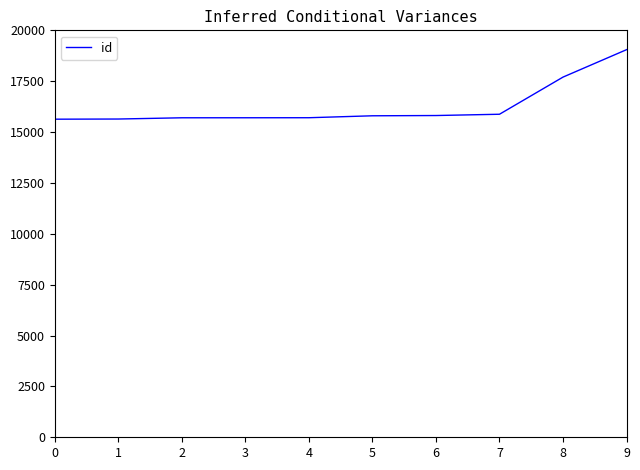

What is the greatest value displayed?

19050